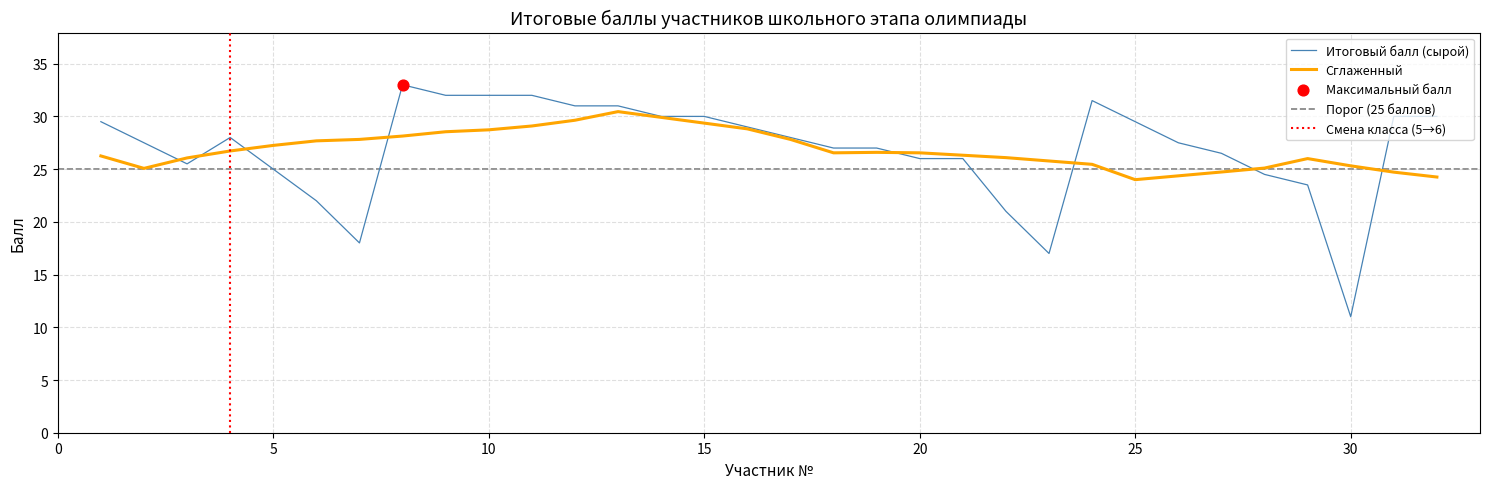

What is the change in value from 2 to 12?

+3.5